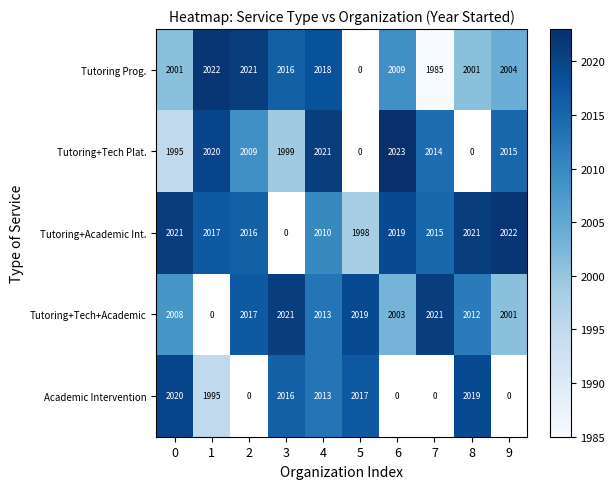

Is it true that Tutoring+Academic Int. equals 434 at 7?

False